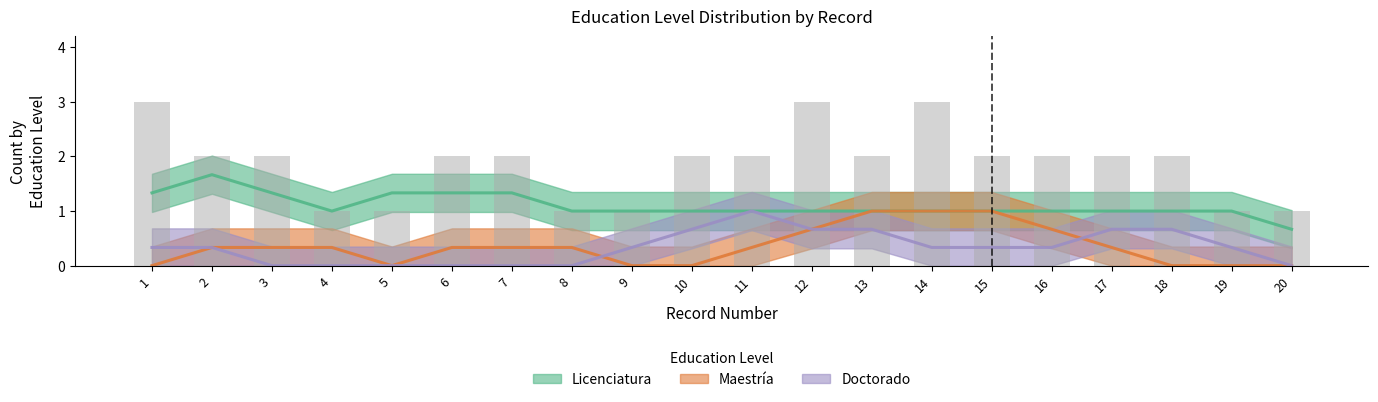

Rank the series at 13 from lowest to highest value.

Doctorado, Licenciatura, Maestría